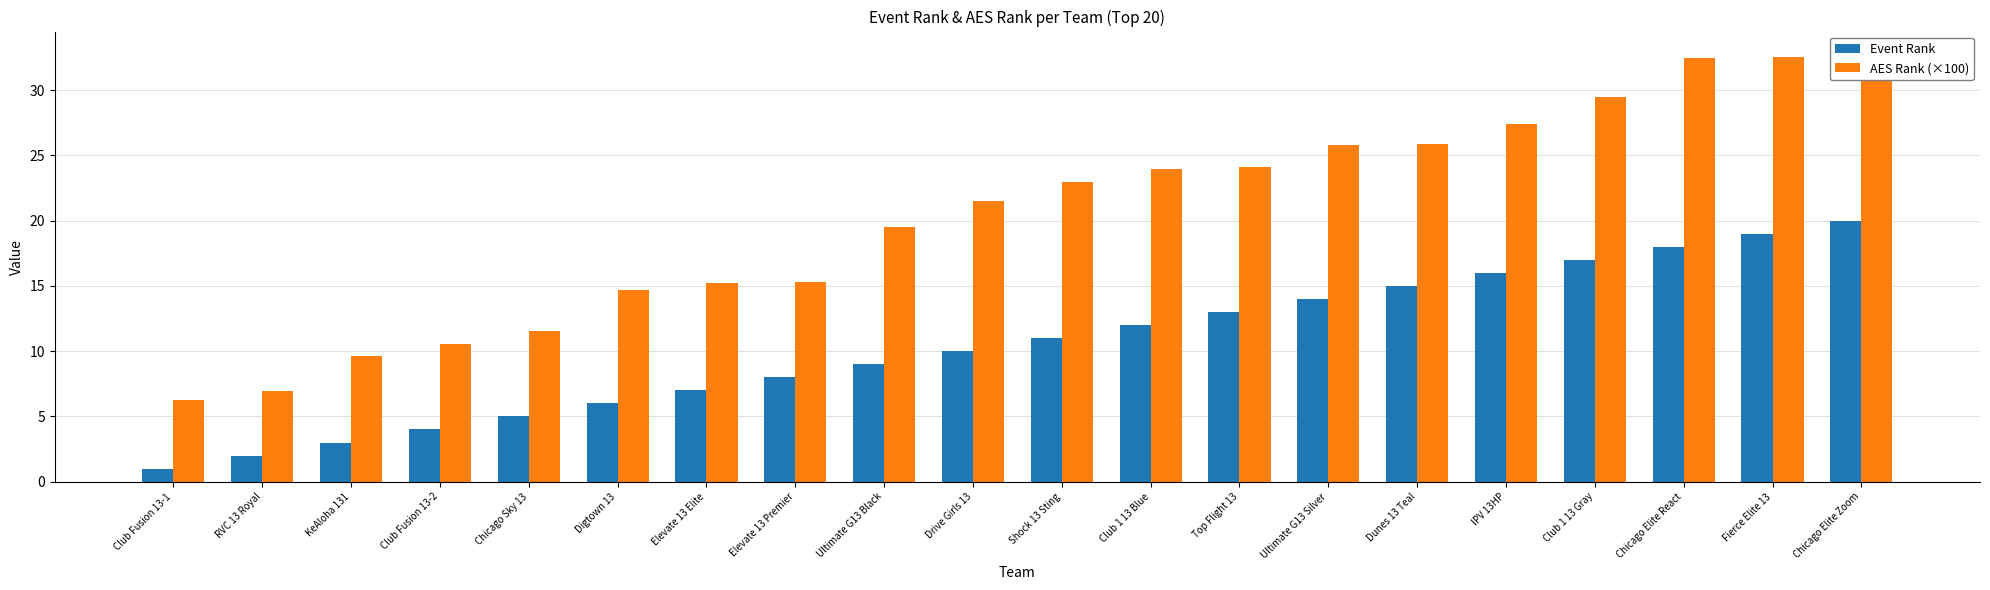

At which category does the chart reach its minimum across all series?

Club Fusion 13-1